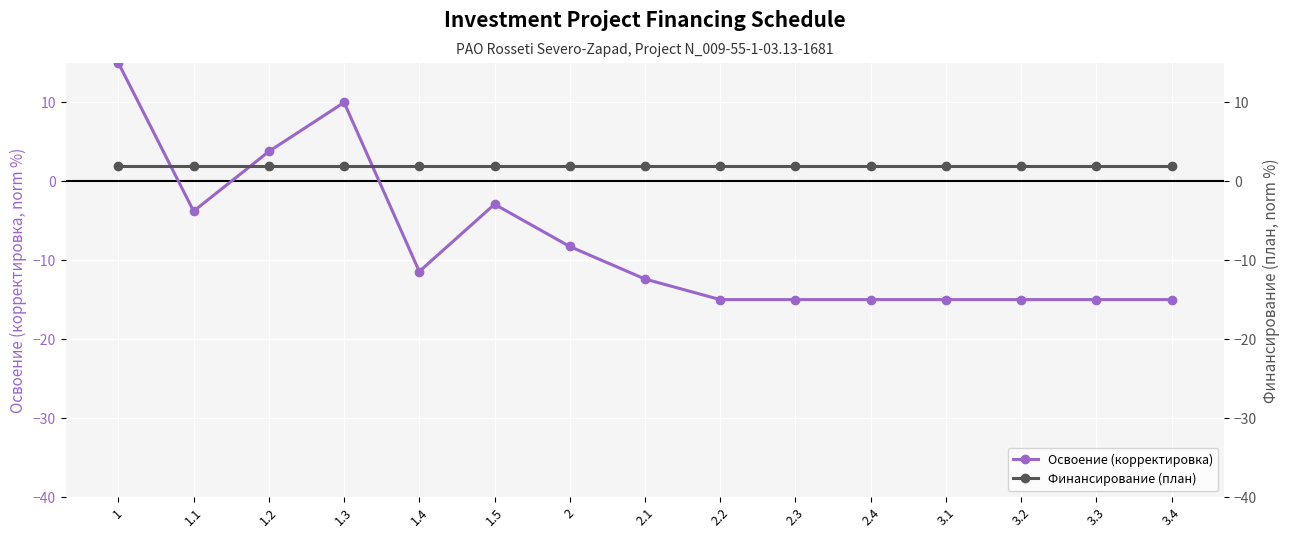

What is the average value of the Финансирование (план) series?

2.0